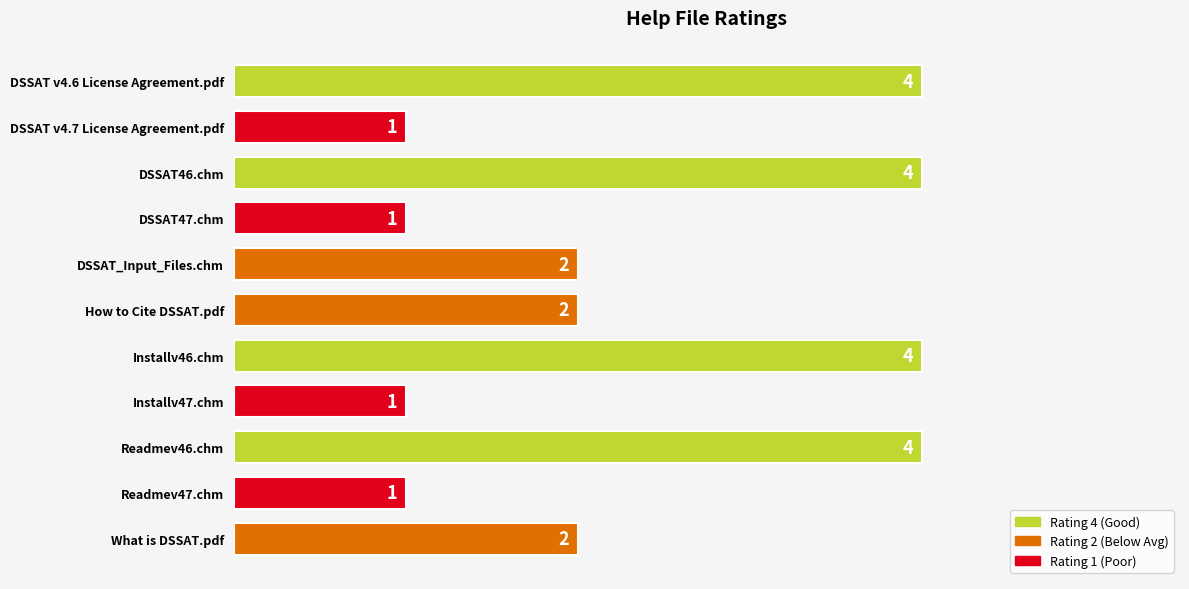

How many values are below 2?

4